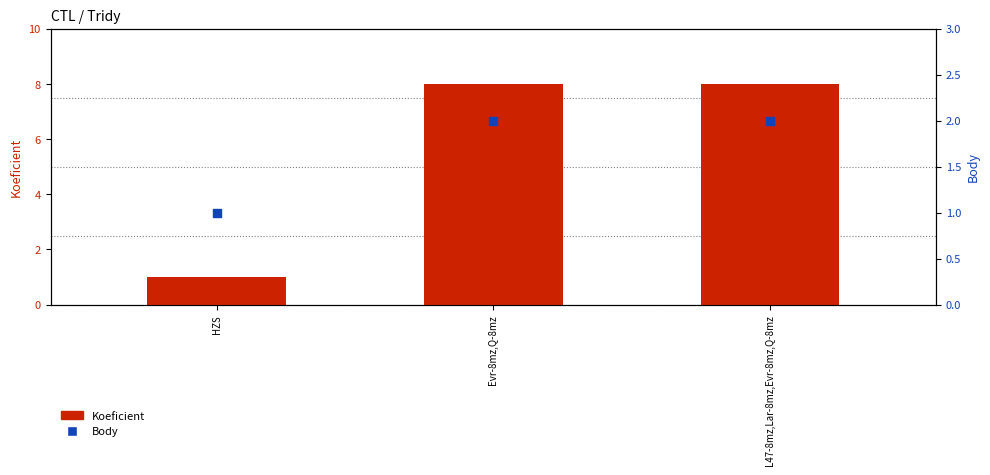

Which series reaches the minimum Y coordinate?

Koeficient